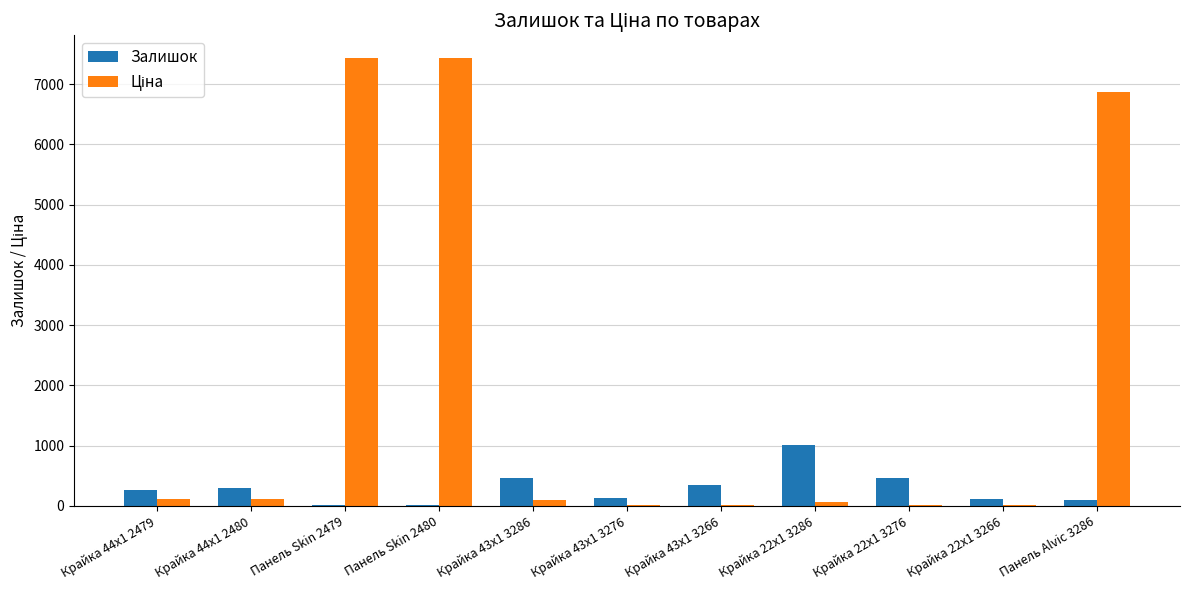

Which category has the highest value in the Залишок series?

Крайка 22x1 3286